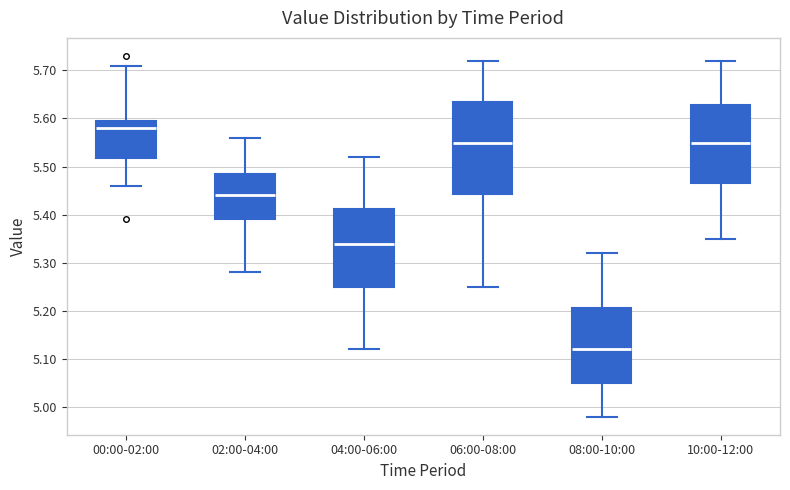

Reading left to right, transcribe this box plot: for each box, give where its median line is, the range the box spans, and where its two whiskers end, as read against the y-axis. The values are not printed on the chart, so give them approximately, as read against the axis.

00:00-02:00: median 5.58, box 5.52 to 5.60, whiskers 5.46 to 5.71
02:00-04:00: median 5.44, box 5.39 to 5.49, whiskers 5.28 to 5.56
04:00-06:00: median 5.34, box 5.25 to 5.41, whiskers 5.12 to 5.52
06:00-08:00: median 5.55, box 5.44 to 5.64, whiskers 5.25 to 5.72
08:00-10:00: median 5.12, box 5.05 to 5.21, whiskers 4.98 to 5.32
10:00-12:00: median 5.55, box 5.47 to 5.63, whiskers 5.35 to 5.72